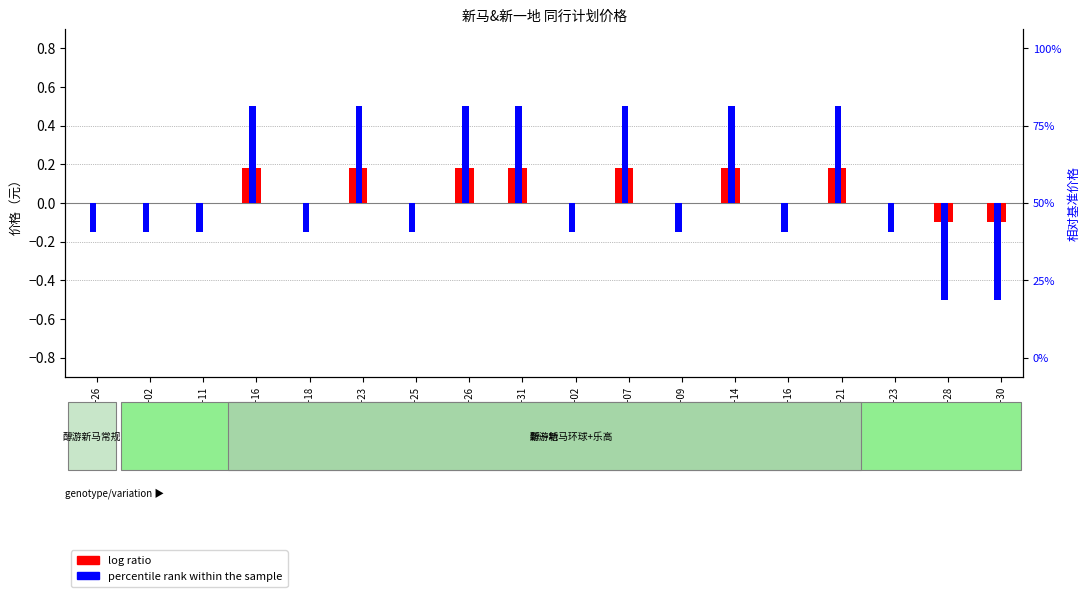

What is the maximum value shown in the chart?

0.5